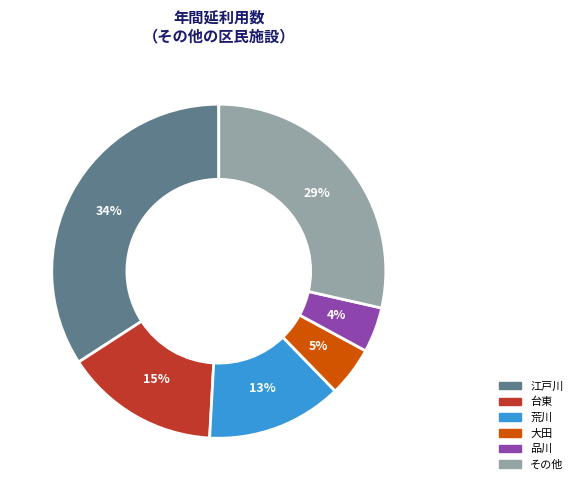

Does any single category account for the majority?

No